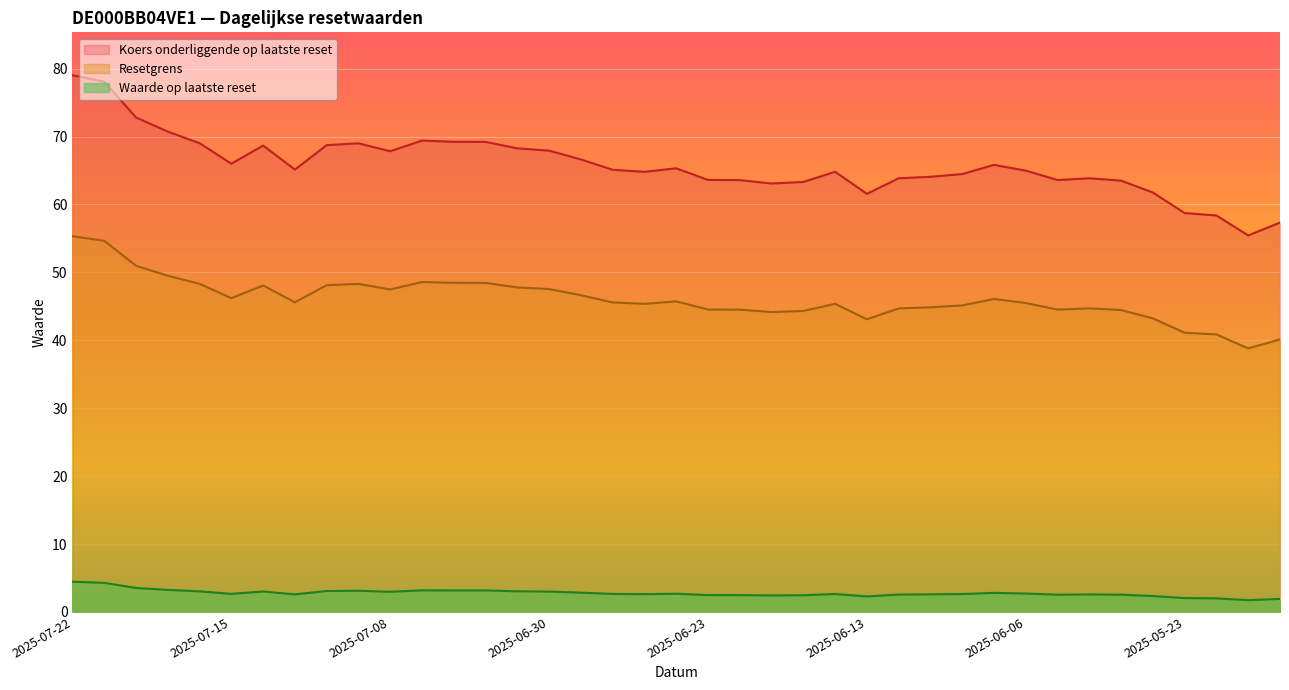

Where is Koers onderliggende op laatste reset nearest to the value 47?

2025-06-27